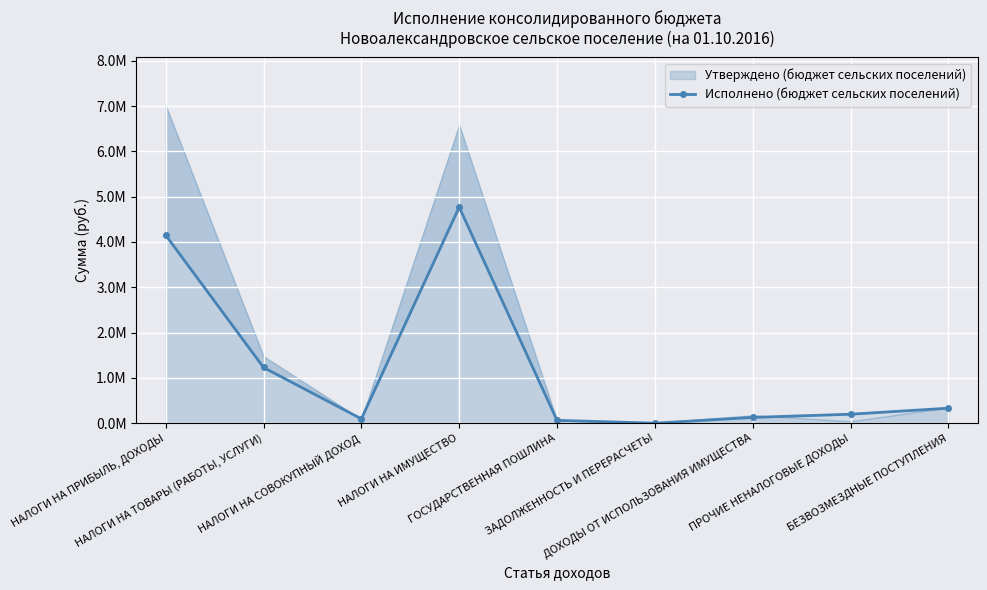

Count the number of values greater than 197993.

5